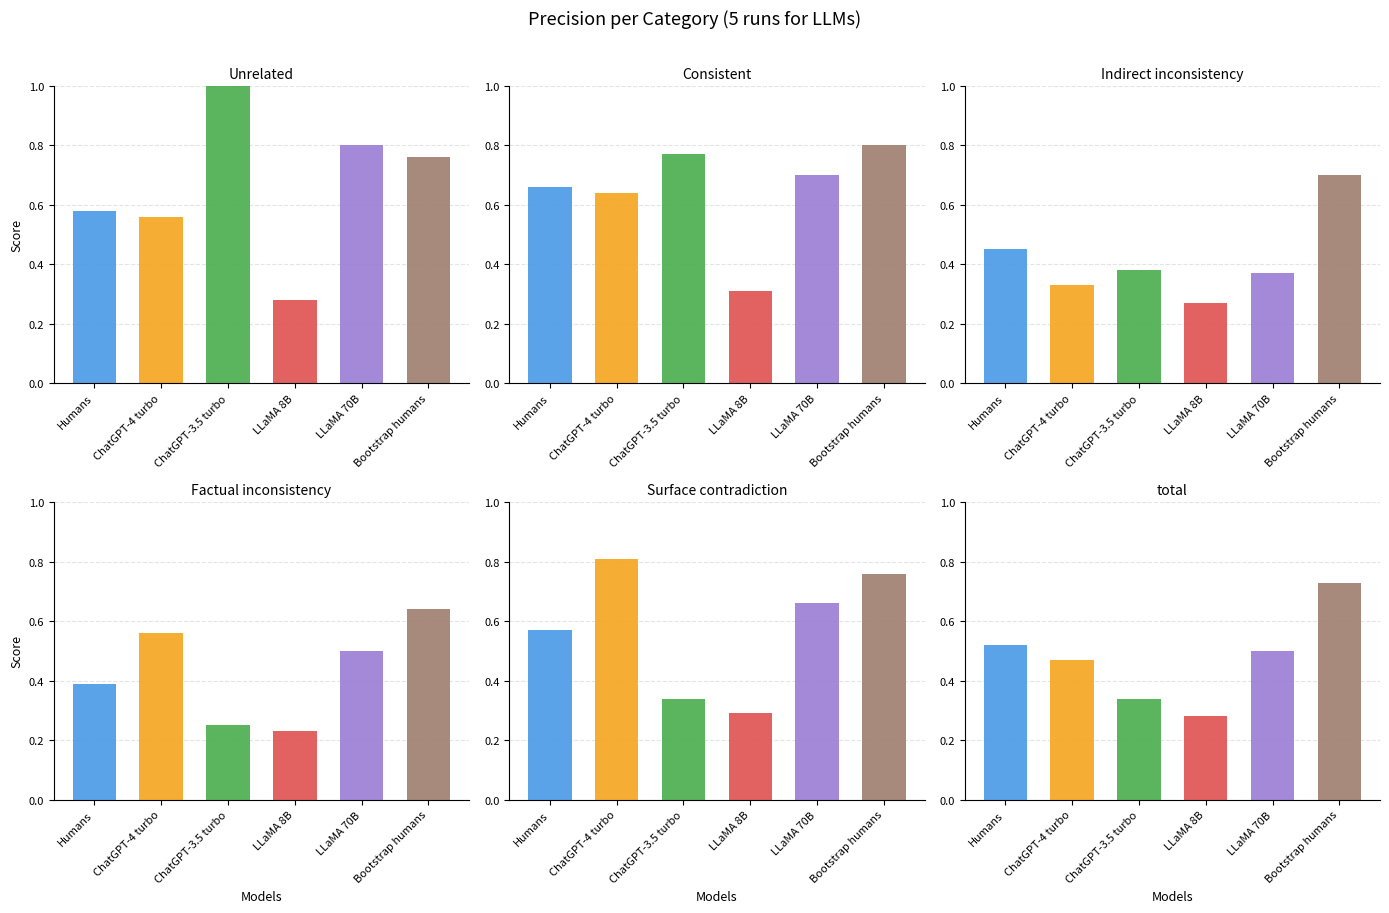

What is the average value of the ChatGPT-3.5 turbo series?

0.5